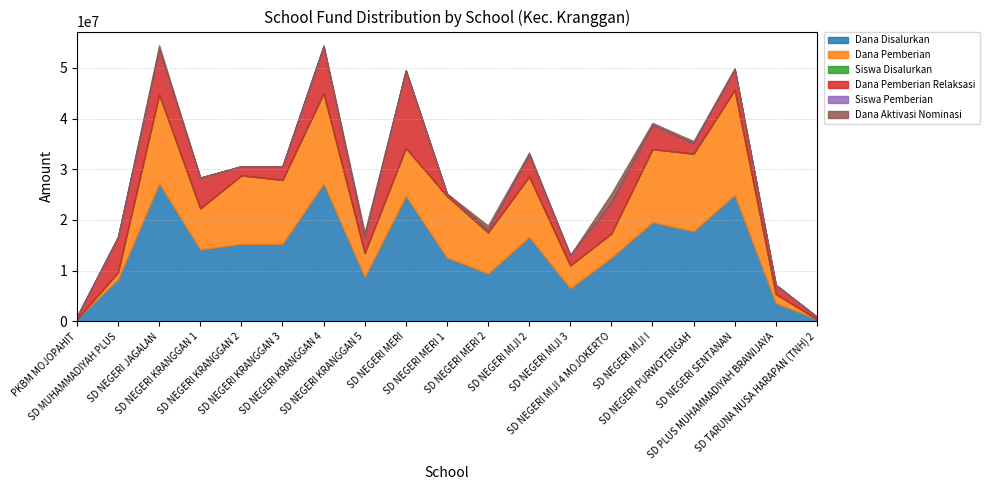

Reading left to right, list all the values displayed in this chart.

Dana Disalurkan: PKBM MOJOPAHIT=450000	SD MUHAMMADIYAH PLUS=8325000	SD NEGERI JAGALAN=27225000	SD NEGERI KRANGGAN 1=14175000	SD NEGERI KRANGGAN 2=15300000	SD NEGERI KRANGGAN 3=15300000	SD NEGERI KRANGGAN 4=27225000	SD NEGERI KRANGGAN 5=8775000	SD NEGERI MERI=24750000	SD NEGERI MERI 1=12600000	SD NEGERI MERI 2=9450000	SD NEGERI MIJI 2=16650000	SD NEGERI MIJI 3=6525000	SD NEGERI MIJI 4 MOJOKERTO=12600000	SD NEGERI MIJI I=19575000	SD NEGERI PURWOTENGAH=17775000	SD NEGERI SENTANAN=24975000	SD PLUS MUHAMMADIYAH BRAWIJAYA=3600000	SD TARUNA NUSA HARAPAN (TNH) 2=450000
Dana Pemberian: PKBM MOJOPAHIT=0	SD MUHAMMADIYAH PLUS=1350000	SD NEGERI JAGALAN=17550000	SD NEGERI KRANGGAN 1=8100000	SD NEGERI KRANGGAN 2=13500000	SD NEGERI KRANGGAN 3=12600000	SD NEGERI KRANGGAN 4=17775000	SD NEGERI KRANGGAN 5=4725000	SD NEGERI MERI=9450000	SD NEGERI MERI 1=12150000	SD NEGERI MERI 2=8100000	SD NEGERI MIJI 2=11925000	SD NEGERI MIJI 3=4500000	SD NEGERI MIJI 4 MOJOKERTO=4725000	SD NEGERI MIJI I=14400000	SD NEGERI PURWOTENGAH=15300000	SD NEGERI SENTANAN=20700000	SD PLUS MUHAMMADIYAH BRAWIJAYA=1800000	SD TARUNA NUSA HARAPAN (TNH) 2=0
Siswa Disalurkan: PKBM MOJOPAHIT=1	SD MUHAMMADIYAH PLUS=19	SD NEGERI JAGALAN=64	SD NEGERI KRANGGAN 1=34	SD NEGERI KRANGGAN 2=36	SD NEGERI KRANGGAN 3=34	SD NEGERI KRANGGAN 4=64	SD NEGERI KRANGGAN 5=21	SD NEGERI MERI=61	SD NEGERI MERI 1=31	SD NEGERI MERI 2=22	SD NEGERI MIJI 2=40	SD NEGERI MIJI 3=21	SD NEGERI MIJI 4 MOJOKERTO=31	SD NEGERI MIJI I=48	SD NEGERI PURWOTENGAH=42	SD NEGERI SENTANAN=63	SD PLUS MUHAMMADIYAH BRAWIJAYA=8	SD TARUNA NUSA HARAPAN (TNH) 2=1
Dana Pemberian Relaksasi: PKBM MOJOPAHIT=450000	SD MUHAMMADIYAH PLUS=6975000	SD NEGERI JAGALAN=8775000	SD NEGERI KRANGGAN 1=6075000	SD NEGERI KRANGGAN 2=1800000	SD NEGERI KRANGGAN 3=2700000	SD NEGERI KRANGGAN 4=9225000	SD NEGERI KRANGGAN 5=3150000	SD NEGERI MERI=15300000	SD NEGERI MERI 1=450000	SD NEGERI MERI 2=450000	SD NEGERI MIJI 2=4275000	SD NEGERI MIJI 3=2025000	SD NEGERI MIJI 4 MOJOKERTO=6075000	SD NEGERI MIJI I=4725000	SD NEGERI PURWOTENGAH=2025000	SD NEGERI SENTANAN=4050000	SD PLUS MUHAMMADIYAH BRAWIJAYA=1800000	SD TARUNA NUSA HARAPAN (TNH) 2=450000
Siswa Pemberian: PKBM MOJOPAHIT=0	SD MUHAMMADIYAH PLUS=3	SD NEGERI JAGALAN=42	SD NEGERI KRANGGAN 1=20	SD NEGERI KRANGGAN 2=32	SD NEGERI KRANGGAN 3=28	SD NEGERI KRANGGAN 4=42	SD NEGERI KRANGGAN 5=11	SD NEGERI MERI=21	SD NEGERI MERI 1=30	SD NEGERI MERI 2=19	SD NEGERI MIJI 2=28	SD NEGERI MIJI 3=15	SD NEGERI MIJI 4 MOJOKERTO=11	SD NEGERI MIJI I=34	SD NEGERI PURWOTENGAH=35	SD NEGERI SENTANAN=51	SD PLUS MUHAMMADIYAH BRAWIJAYA=4	SD TARUNA NUSA HARAPAN (TNH) 2=0
Dana Aktivasi Nominasi: PKBM MOJOPAHIT=0	SD MUHAMMADIYAH PLUS=0	SD NEGERI JAGALAN=900000	SD NEGERI KRANGGAN 1=0	SD NEGERI KRANGGAN 2=0	SD NEGERI KRANGGAN 3=0	SD NEGERI KRANGGAN 4=225000	SD NEGERI KRANGGAN 5=900000	SD NEGERI MERI=0	SD NEGERI MERI 1=0	SD NEGERI MERI 2=900000	SD NEGERI MIJI 2=450000	SD NEGERI MIJI 3=0	SD NEGERI MIJI 4 MOJOKERTO=1800000	SD NEGERI MIJI I=450000	SD NEGERI PURWOTENGAH=450000	SD NEGERI SENTANAN=225000	SD PLUS MUHAMMADIYAH BRAWIJAYA=0	SD TARUNA NUSA HARAPAN (TNH) 2=0